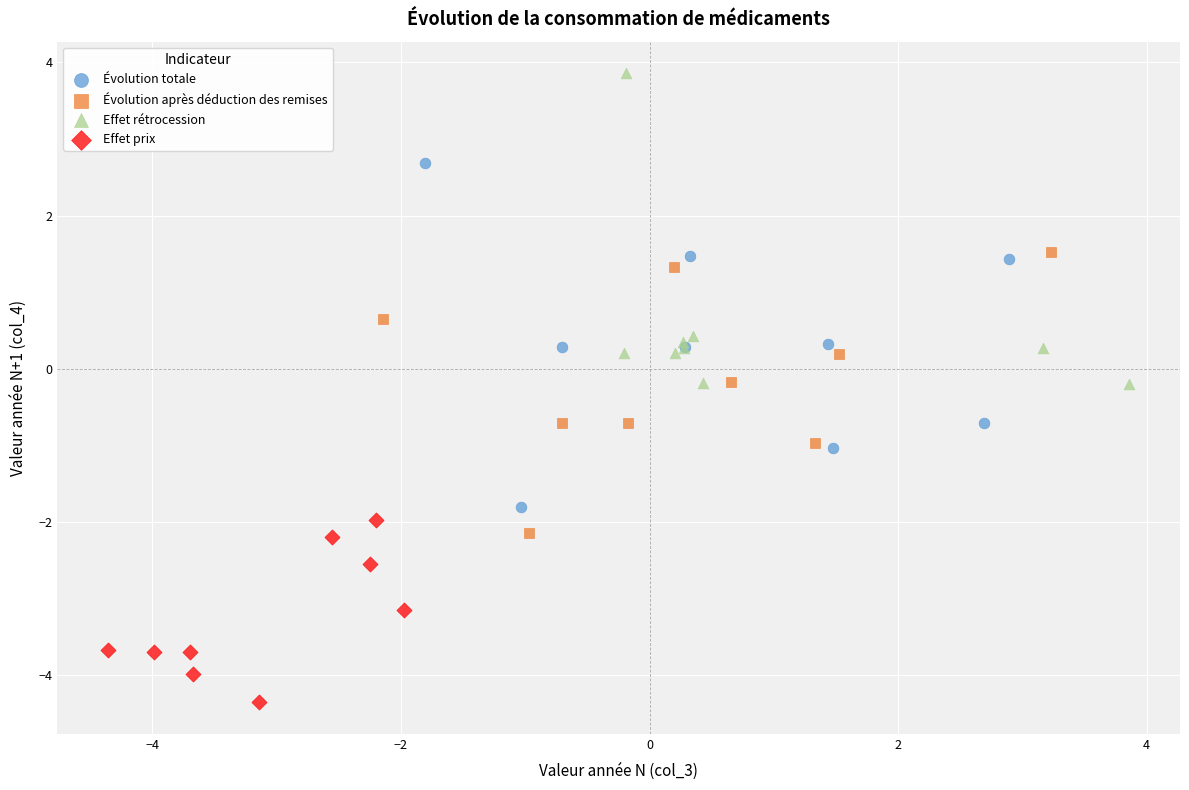

Which series has the largest Y range (max minus min)?

Évolution totale